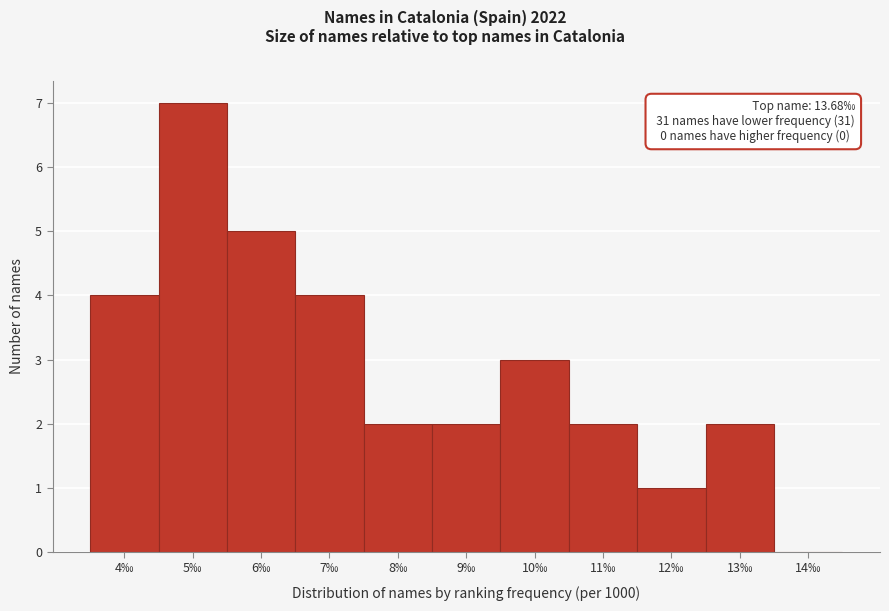

Reading right to left, transcribe all the data shown in this chart.

14‰=0	13‰=2	12‰=1	11‰=2	10‰=3	9‰=2	8‰=2	7‰=4	6‰=5	5‰=7	4‰=4